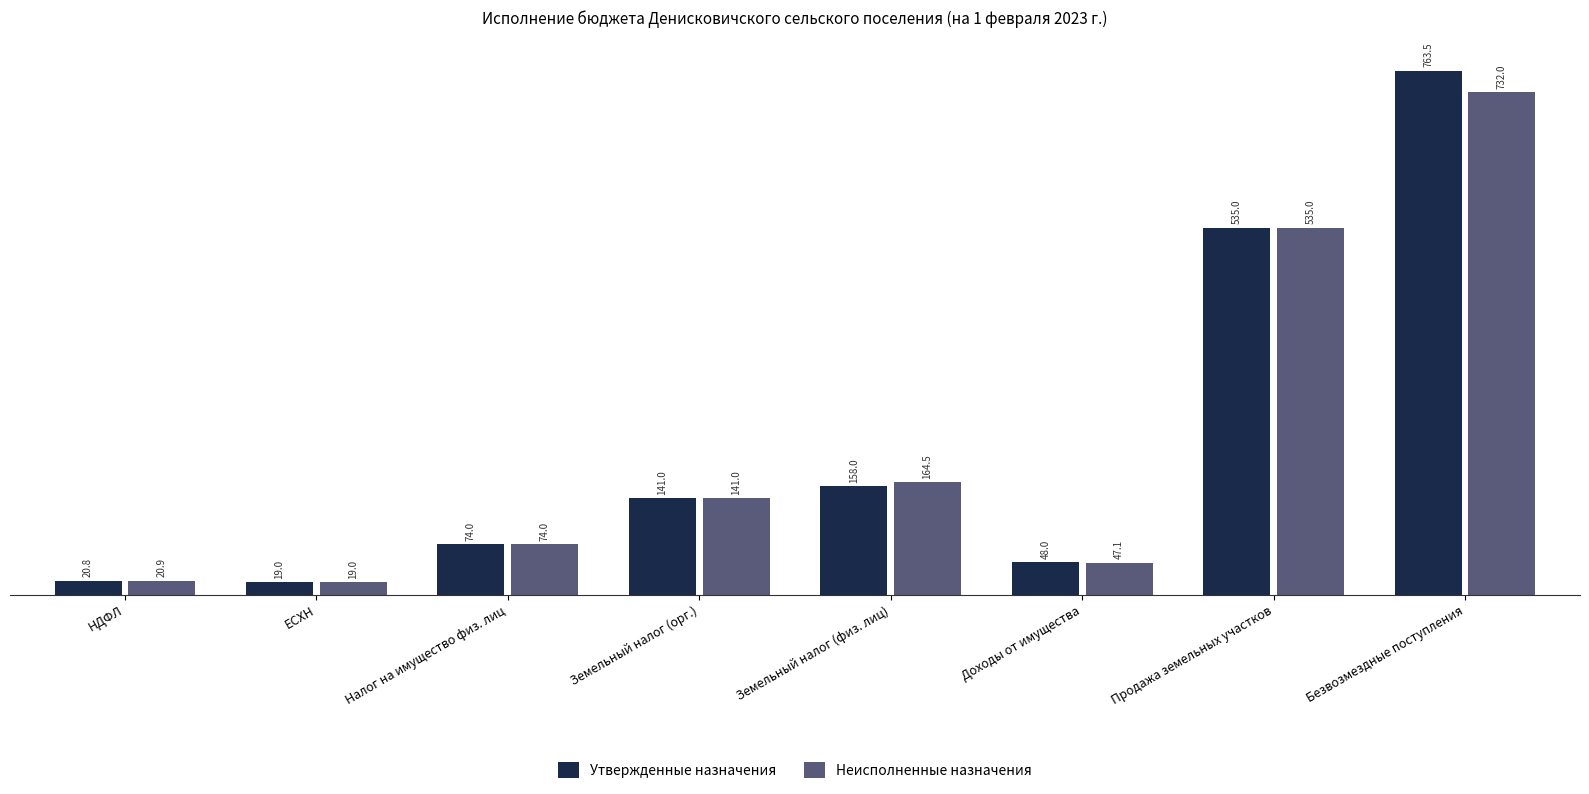

List the labels in order of Неисполненные назначения value, smallest first.

ЕСХН, НДФЛ, Доходы от имущества, Налог на имущество физ. лиц, Земельный налог (орг.), Земельный налог (физ. лиц), Продажа земельных участков, Безвозмездные поступления